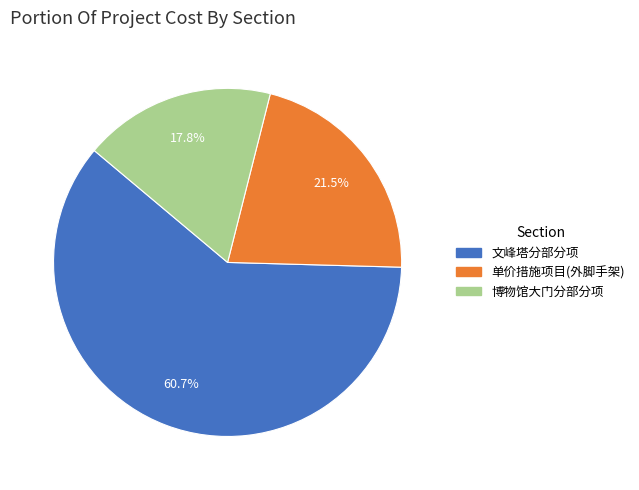

Is there a majority slice in this chart?

Yes